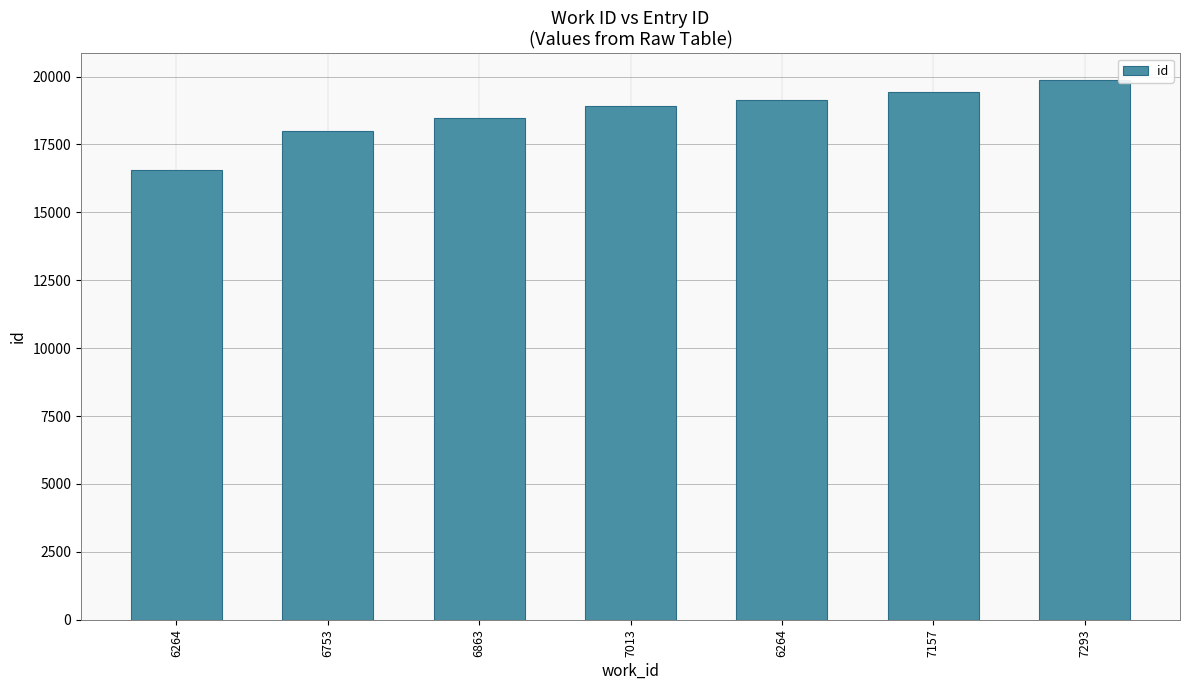

Reading right to left, list all the values displayed in this chart.

7293=19861	7157=19426	6264=19140	7013=18903	6863=18472	6753=17981	6264=16571